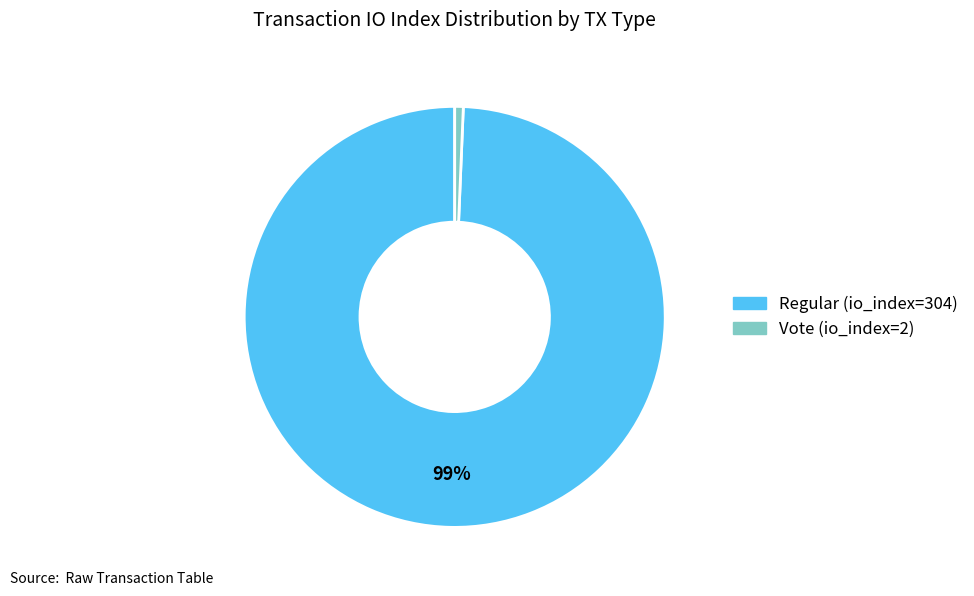

The Vote (io_index=2) slice represents 11% of the pie. True or false?

False